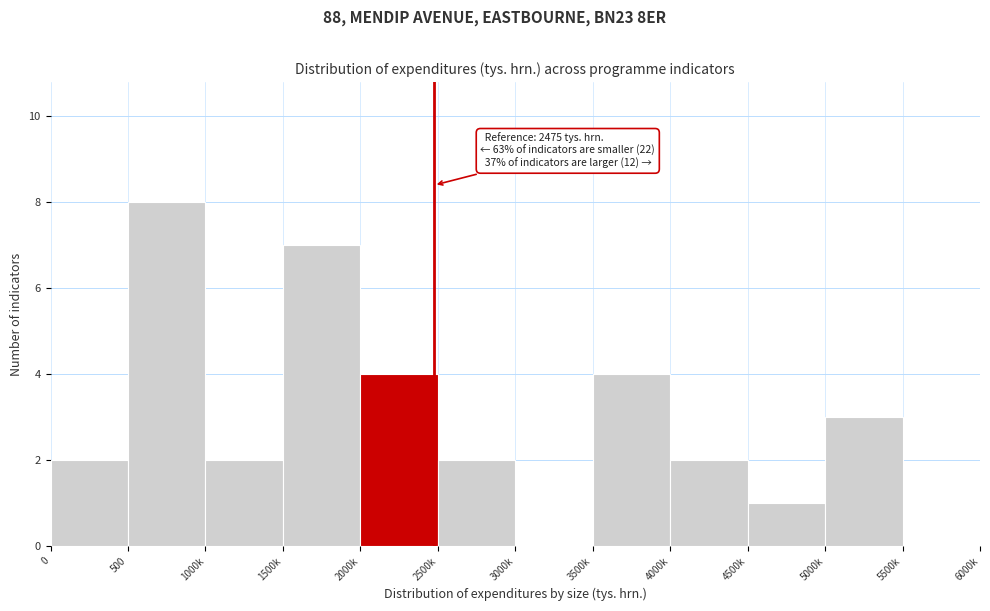

Reading left to right, list all the values displayed in this chart.

0=2	500=8	1000k=2	1500k=7	2000k=4	2500k=2	3000k=0	3500k=4	4000k=2	4500k=1	5000k=3	5500k=0